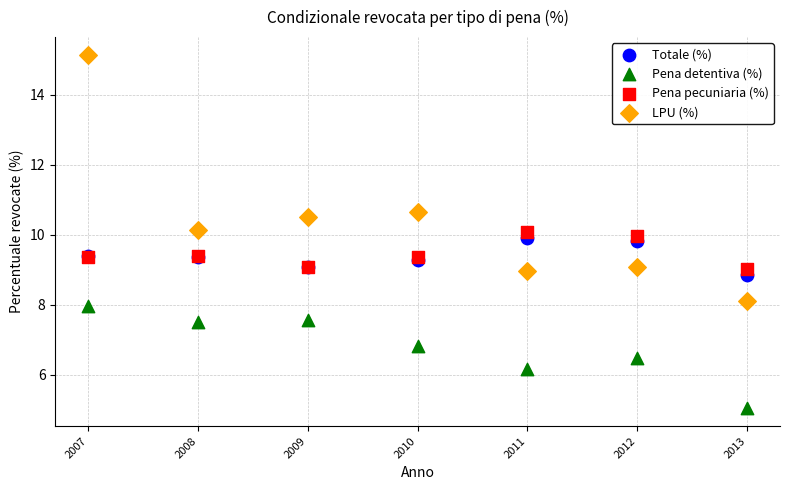

Which series contains the lowest Y value?

Pena detentiva (%)